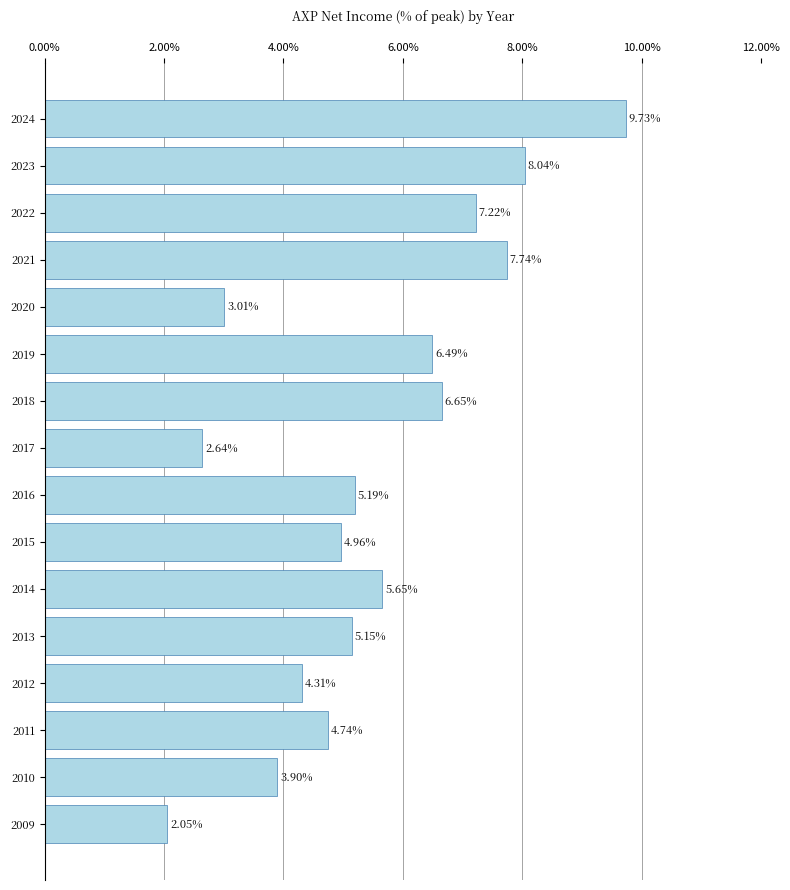

List the labels in order of value, largest first.

2024, 2023, 2021, 2022, 2018, 2019, 2014, 2016, 2013, 2015, 2011, 2012, 2010, 2020, 2017, 2009